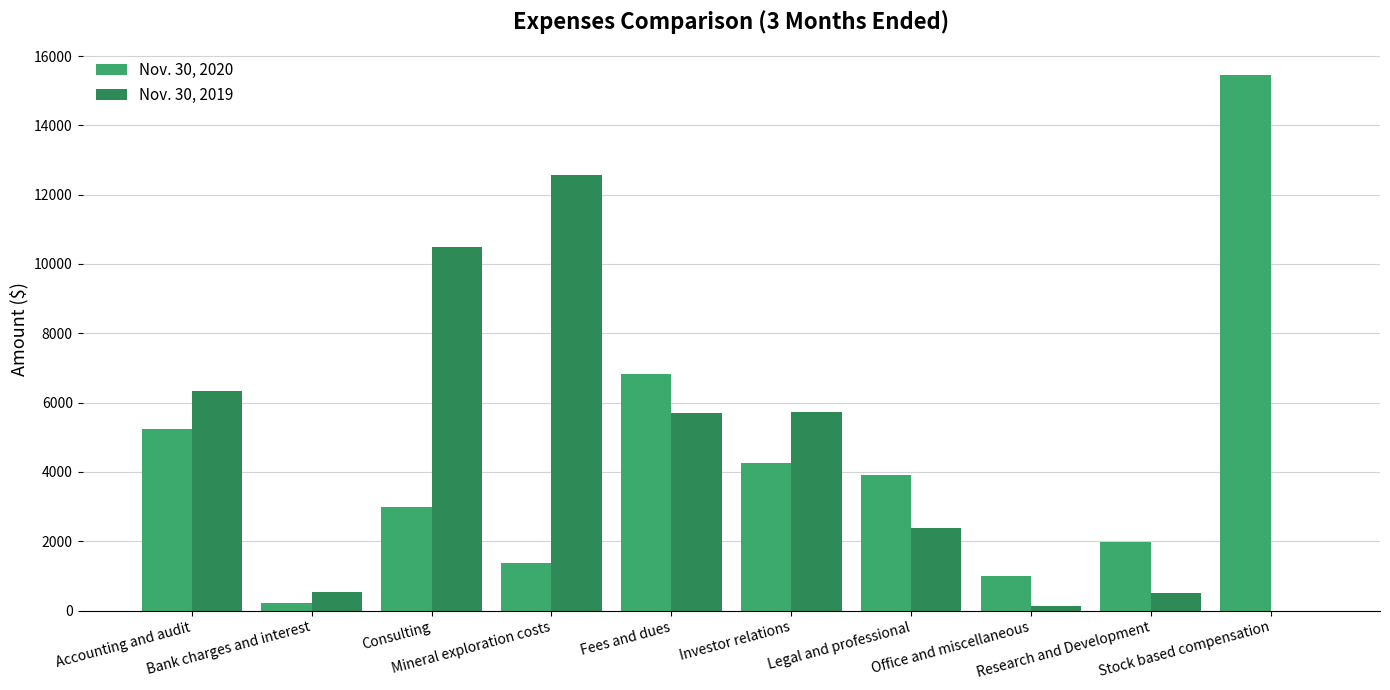

How many distinct data groups are displayed?

2